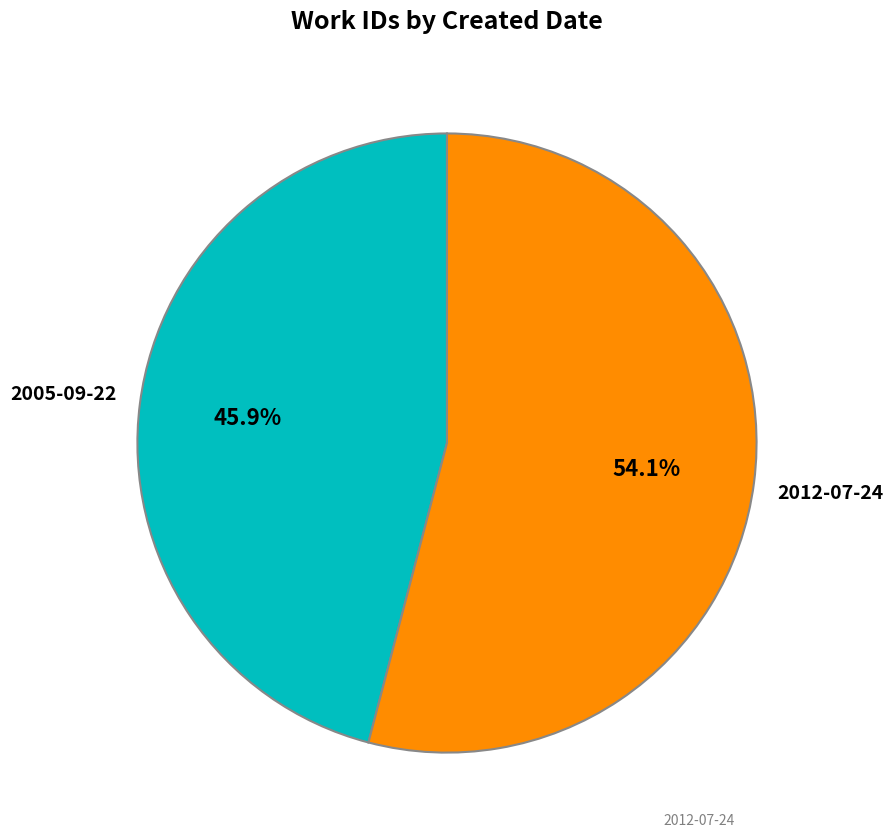

How many segments does this pie chart have?

2